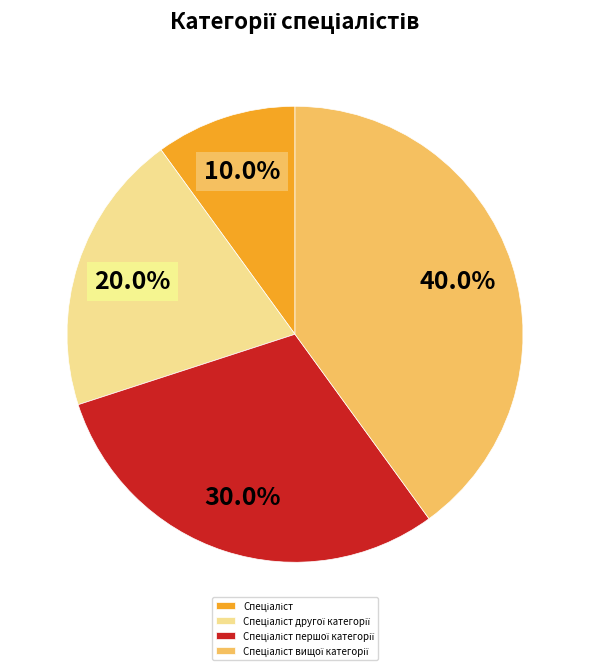

Is there any slice that represents more than half of the pie?

No